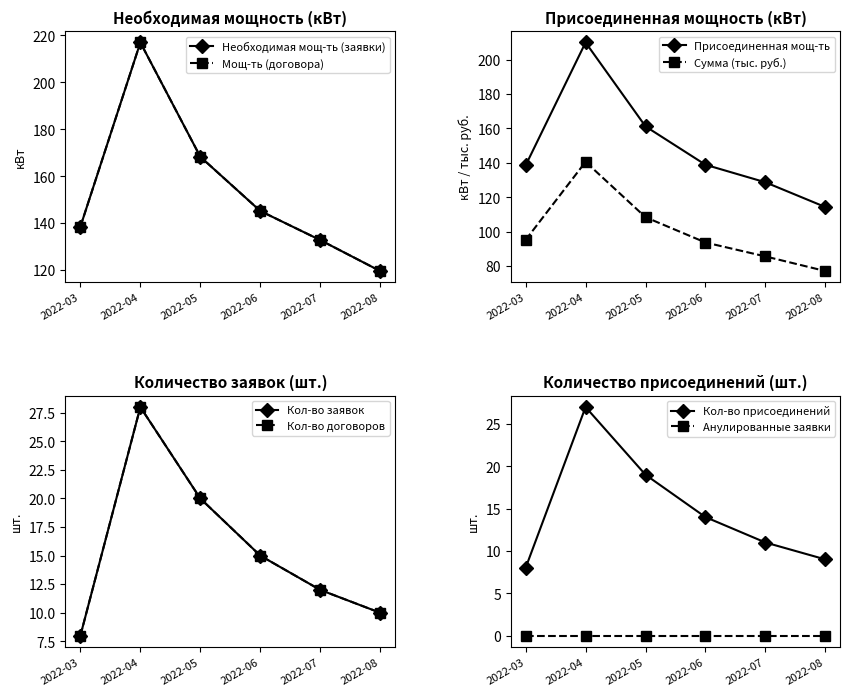

Where is Необходимая мощ-ть (заявки), кВт nearest to the value 168?

2022-05